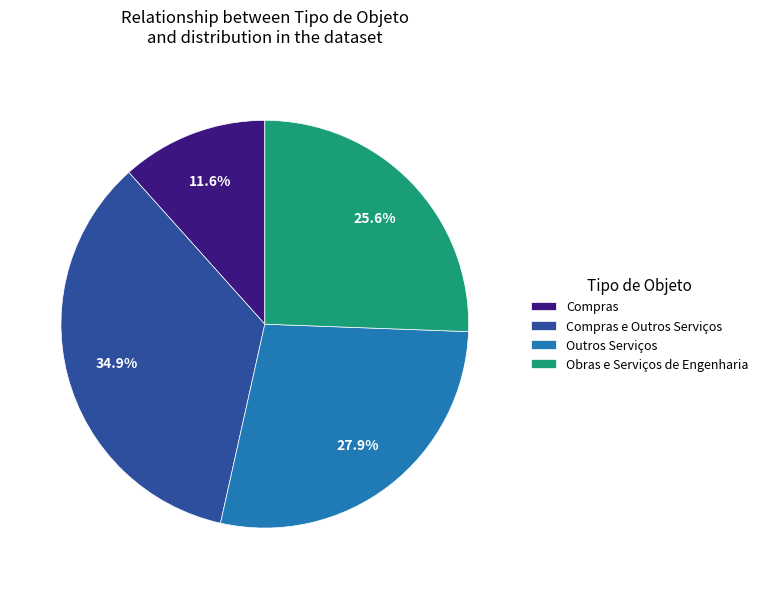

Is Outros Serviços the majority of the pie?

No